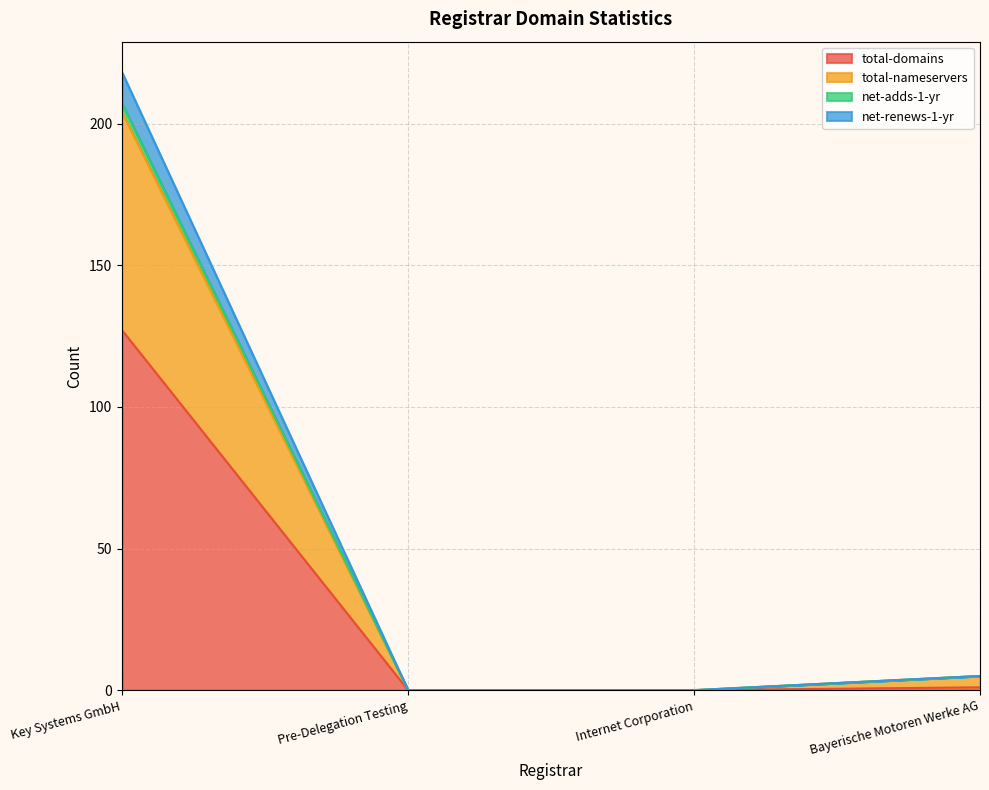

Where does the net-adds-1-yr series first go above 5?

Key Systems GmbH